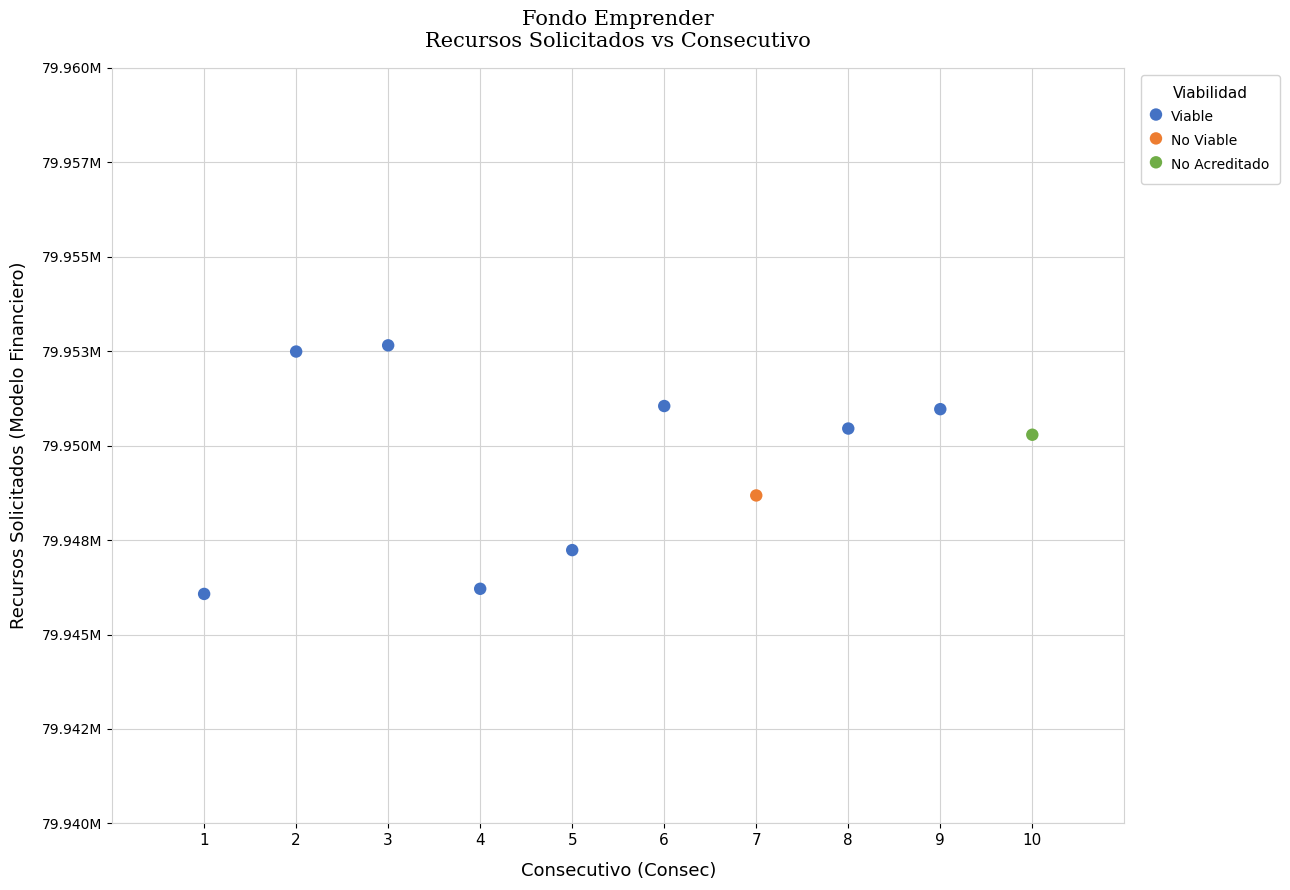

What are all the series names shown in the legend?

Viable, No Viable, No Acreditado